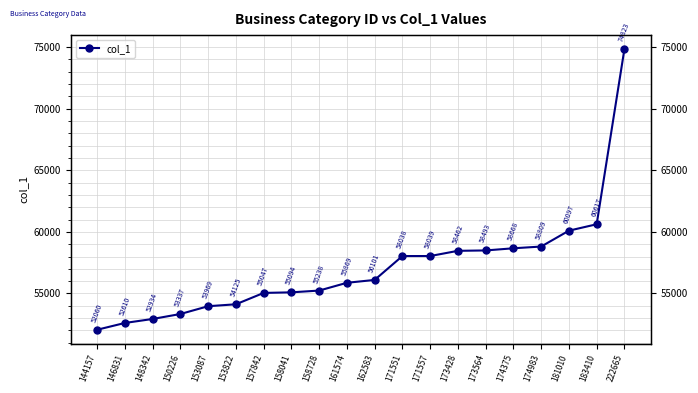

Where does the data first go above 56101?

171551